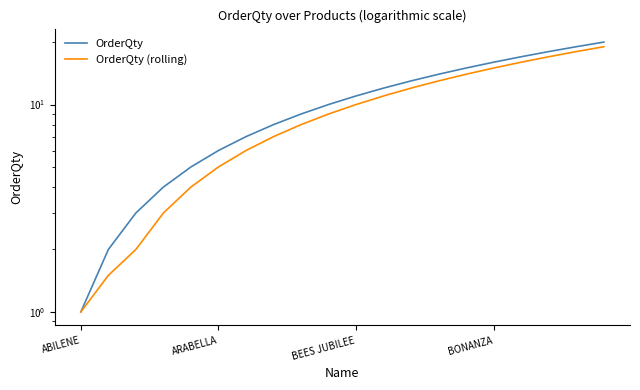

Which series changed the most between 7 and 11?

OrderQty